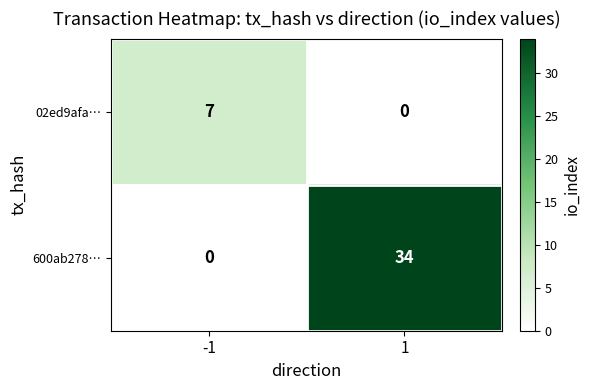

What is the spread (max minus min) of values at -1?

7